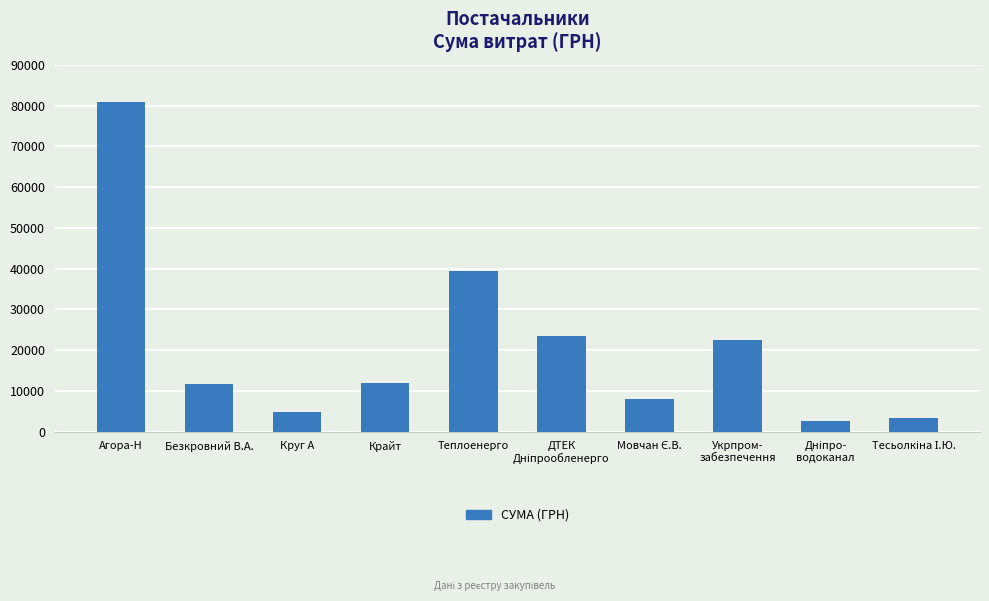

At which label is the value closest to 41763?

Теплоенерго